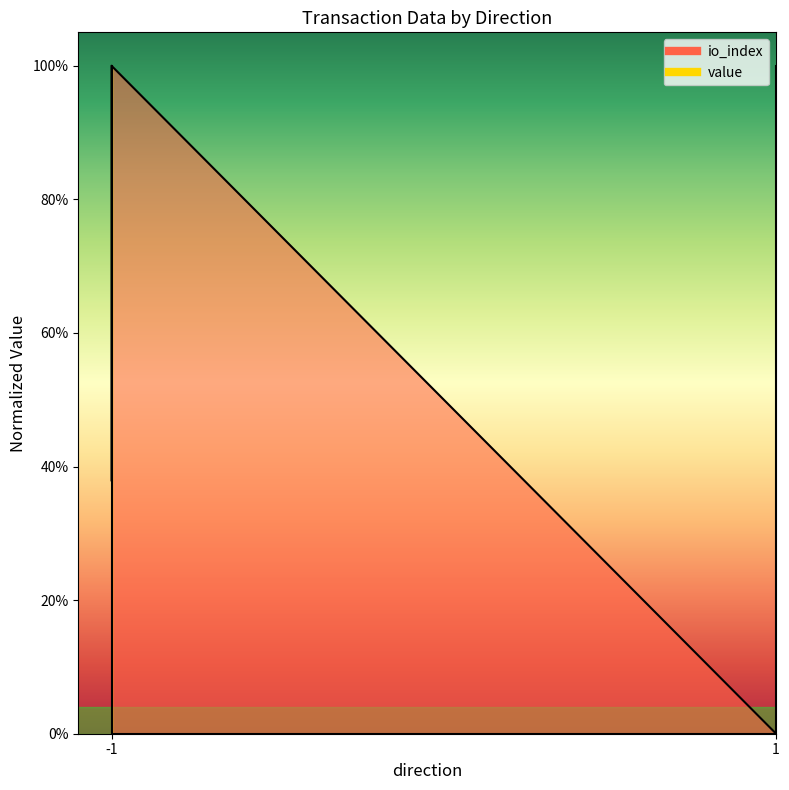

Count the number of data series in this chart.

2